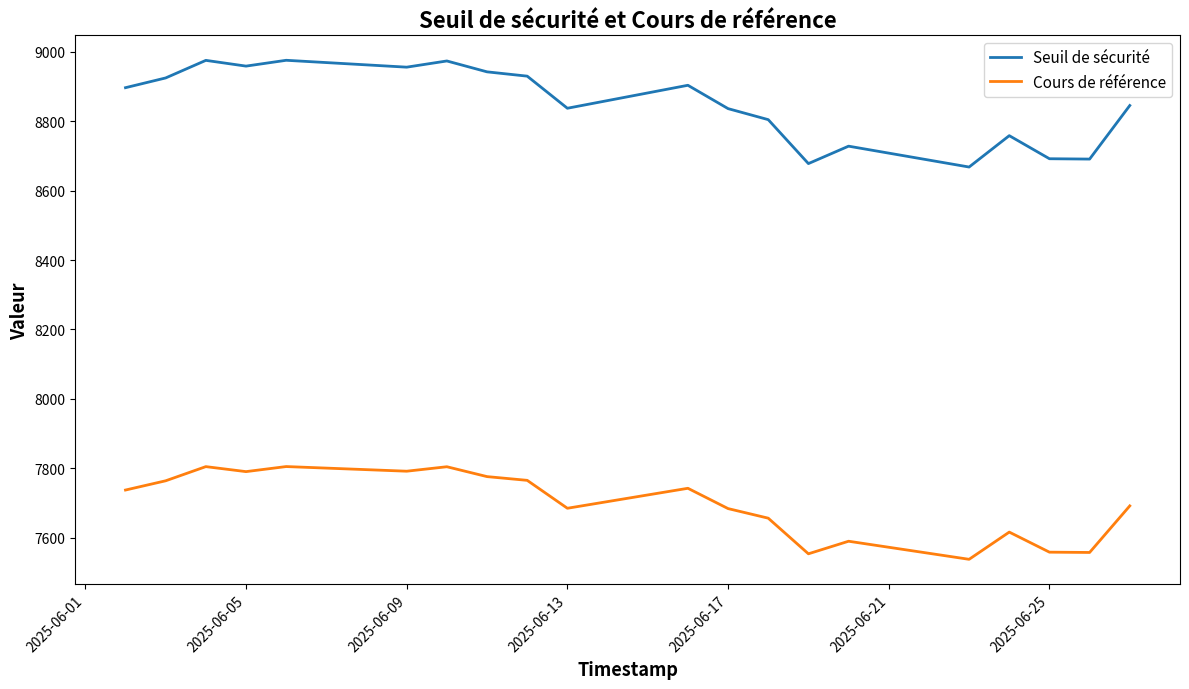

What is the difference between the maximum and minimum values in the Cours de référence series?

267.3